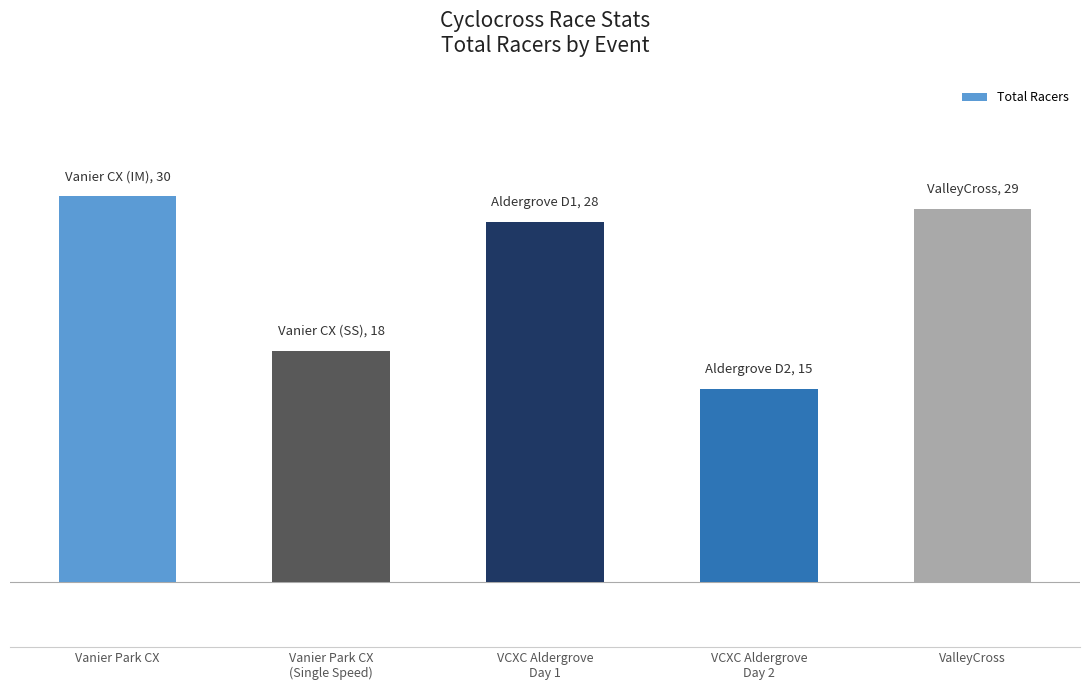

Does the chart contain any negative values?

No